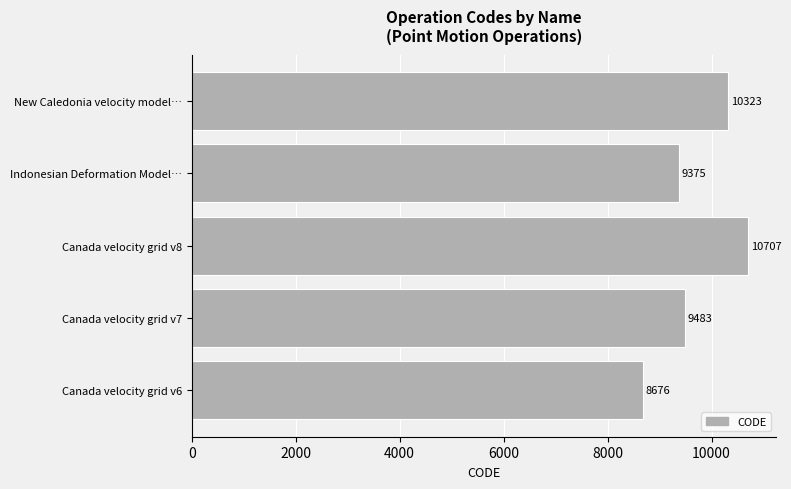

At which label is the value closest to 9691?

Canada velocity grid v7